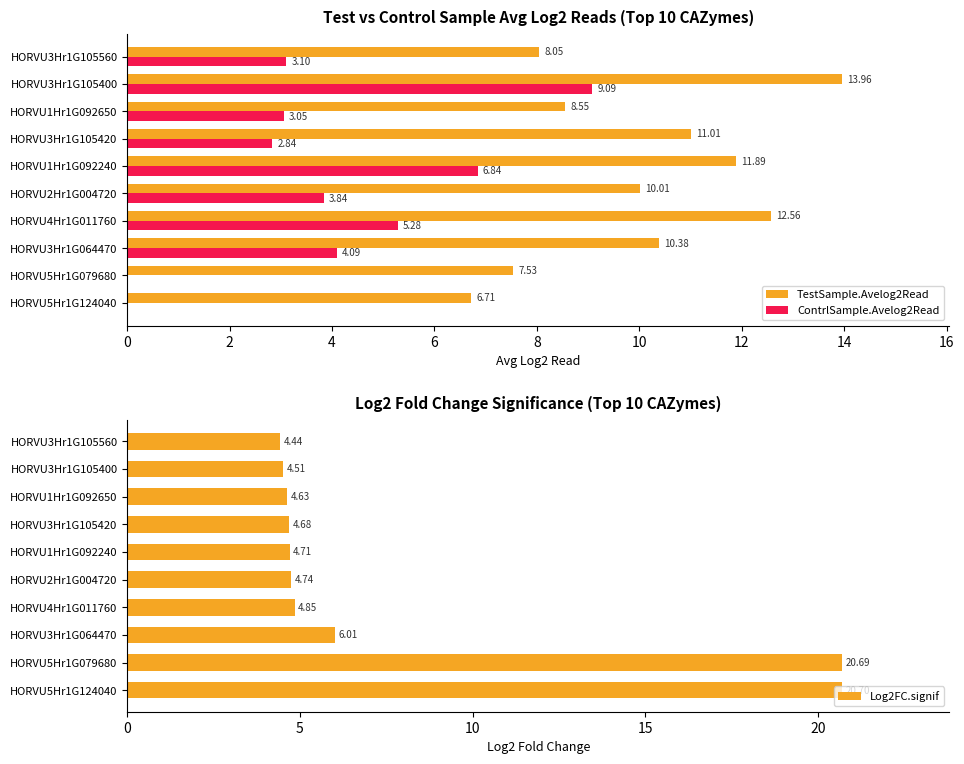

What are all the series names shown in the legend?

TestSample.Avelog2Read, ContrlSample.Avelog2Read, Log2FC.signif